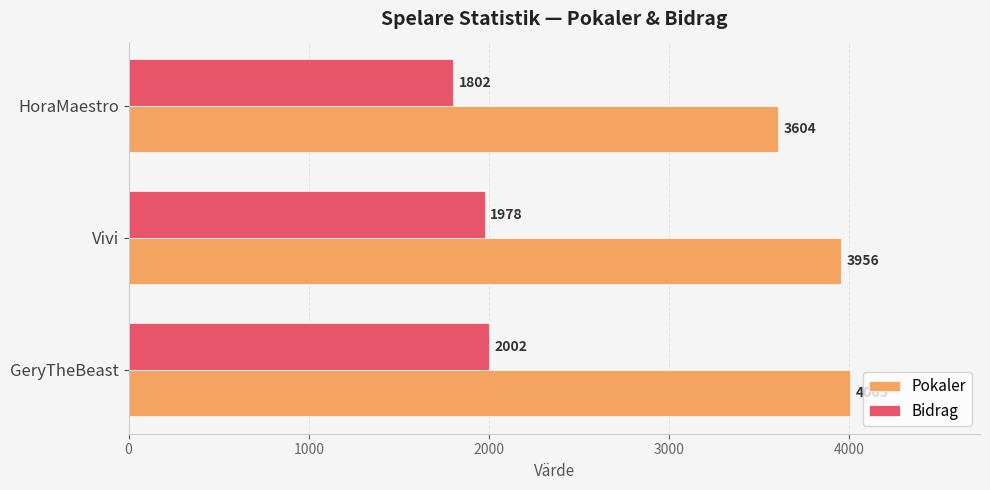

Is it true that Bidrag equals 1802 at HoraMaestro?

True